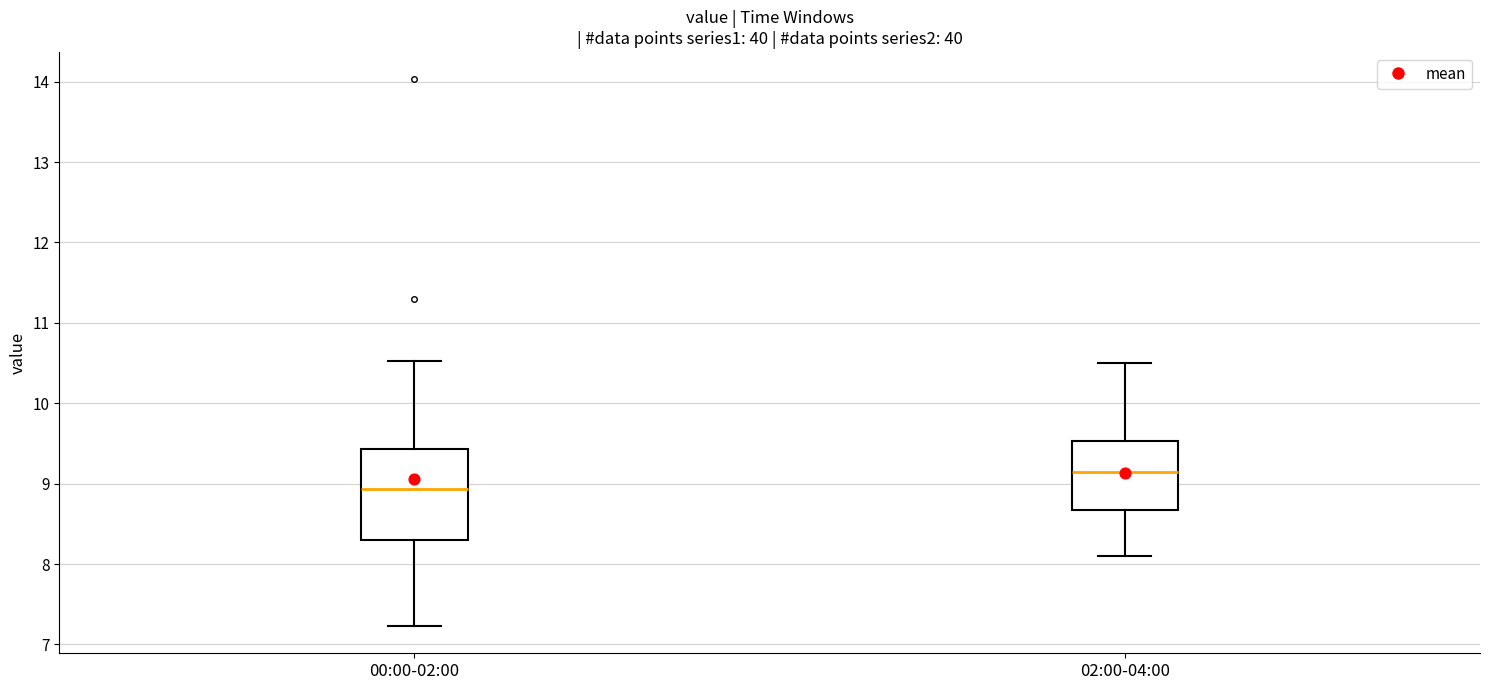

Reading left to right, transcribe this box plot: for each box, give where its median line is, the range the box spans, and where its two whiskers end, as read against the y-axis. The values are not printed on the chart, so give them approximately, as read against the axis.

00:00-02:00: median 8.9, box 8.3 to 9.4, whiskers 7.2 to 10.5
02:00-04:00: median 9.2, box 8.7 to 9.5, whiskers 8.1 to 10.5